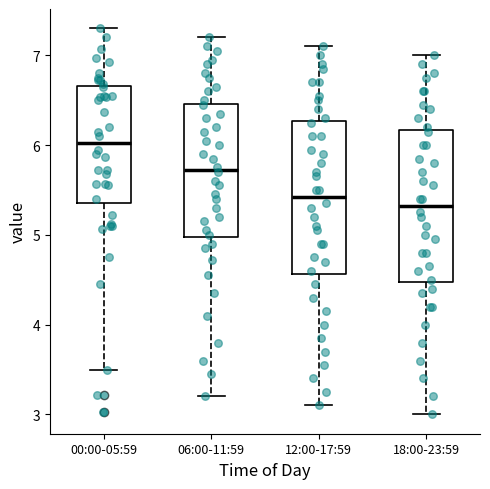

Reading left to right, read every box against the y-axis: the position of its median line, the range the box covers, and the ends of its whiskers. The values are not printed on the chart, so give them approximately, as read against the axis.

00:00-05:59: median 6.0, box 5.4 to 6.7, whiskers 3.5 to 7.3
06:00-11:59: median 5.7, box 5.0 to 6.5, whiskers 3.2 to 7.2
12:00-17:59: median 5.4, box 4.6 to 6.3, whiskers 3.1 to 7.1
18:00-23:59: median 5.3, box 4.5 to 6.2, whiskers 3.0 to 7.0